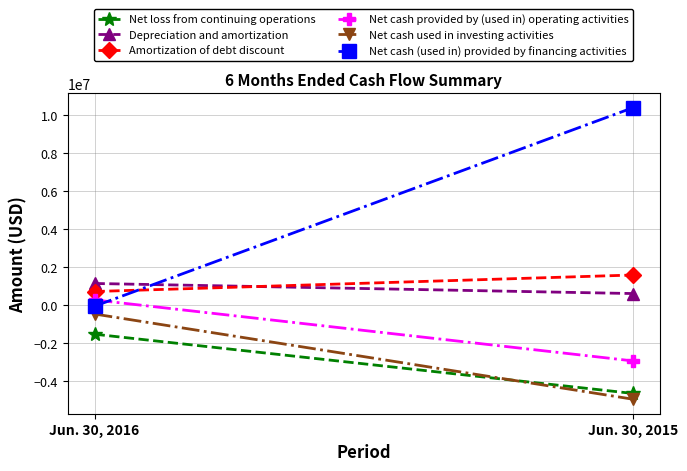

Which category has the lowest value in the Depreciation and amortization series?

Jun. 30, 2015